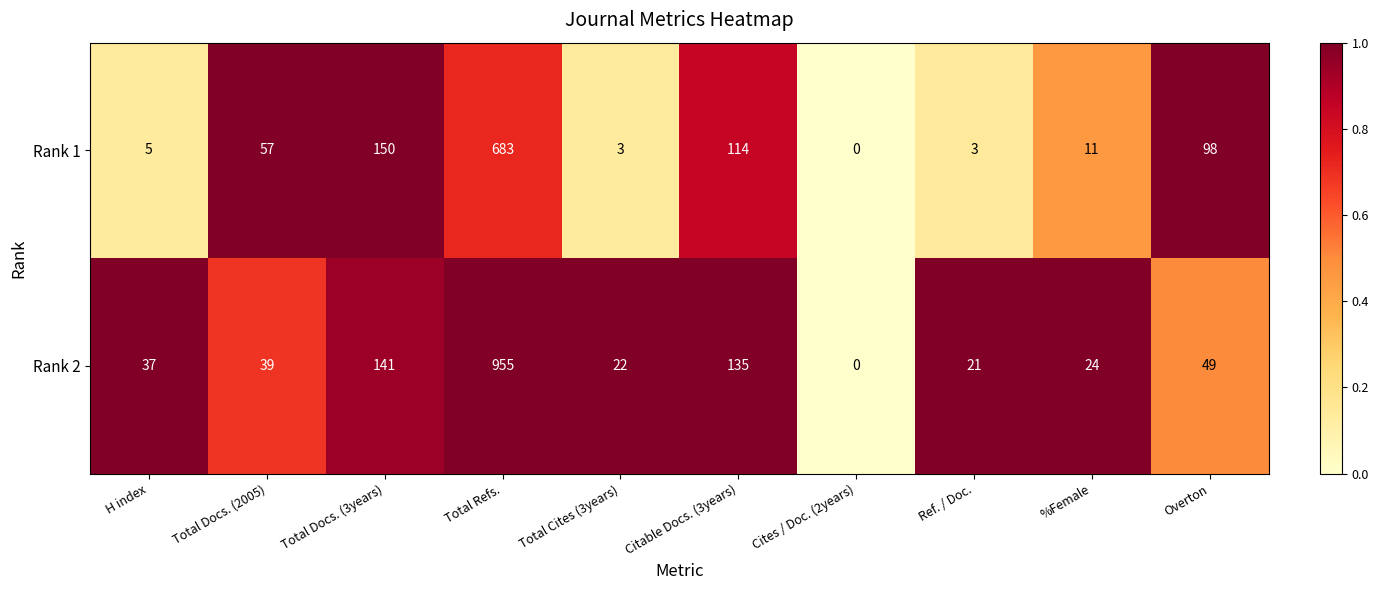

Read the Rank 1 value at Overton, to the nearest 100.

100